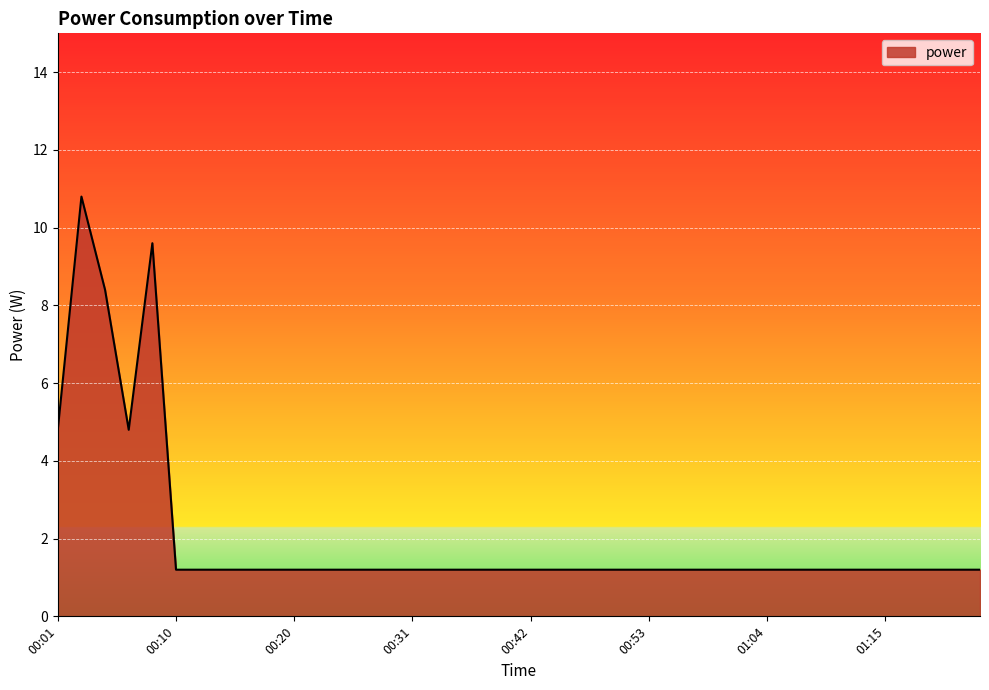

Does the chart display data point markers on the line(s)?

No